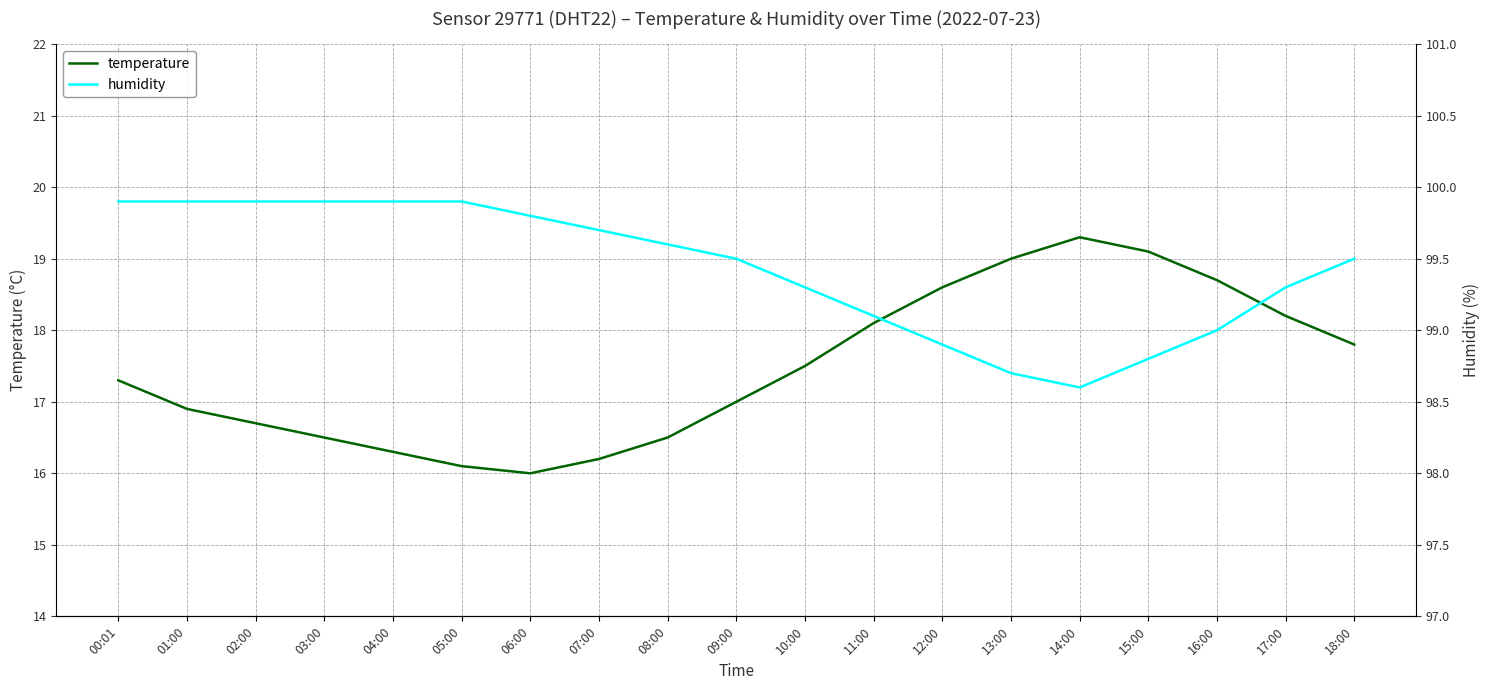

True or false: humidity and temperature cross at least once.

False